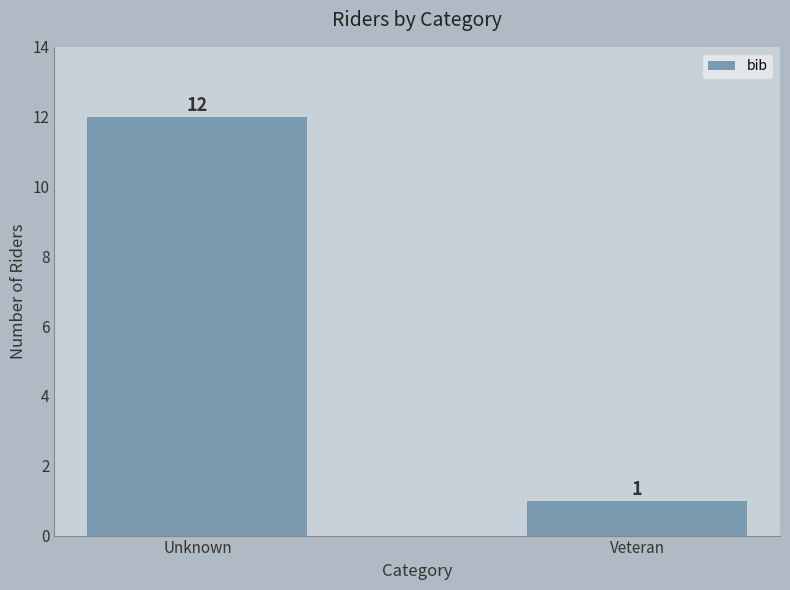

Reading left to right, extract all data points from this chart.

Unknown=12	Veteran=1